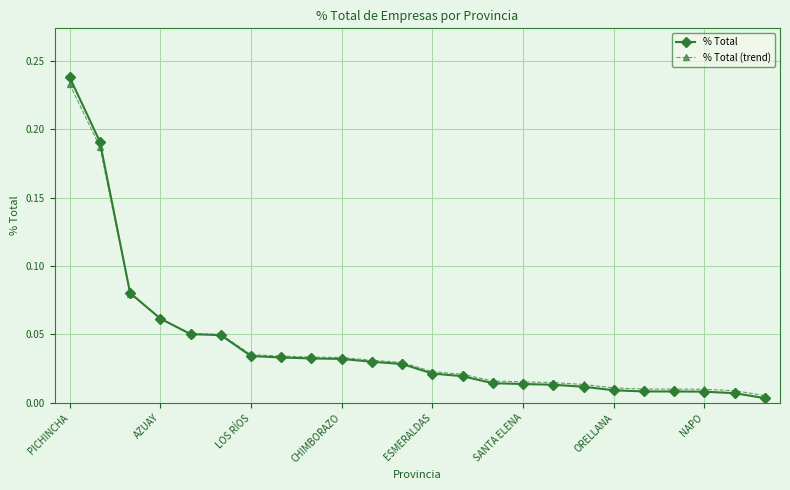

Which series has the widest spread of values?

% Total